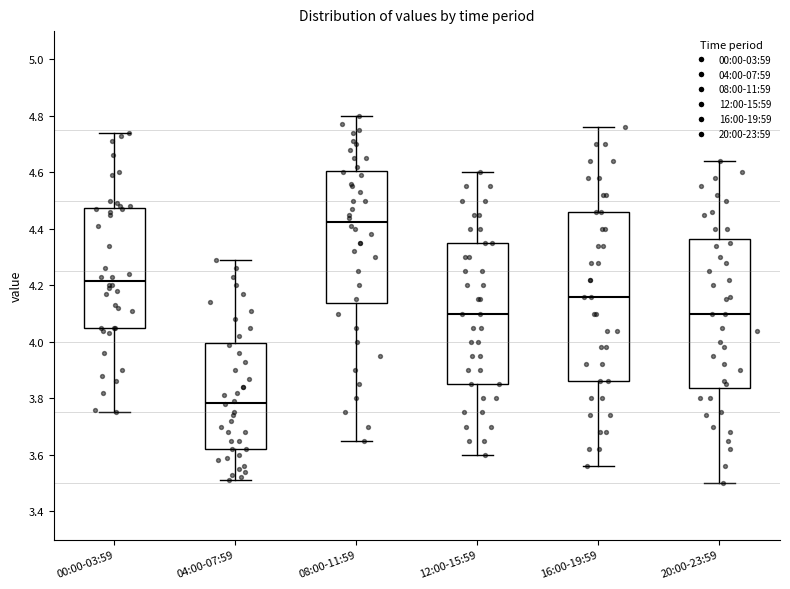

Reading left to right, transcribe this box plot: for each box, give where its median line is, the range the box spans, and where its two whiskers end, as read against the y-axis. The values are not printed on the chart, so give them approximately, as read against the axis.

00:00-03:59: median 4.22, box 4.06 to 4.48, whiskers 3.76 to 4.74
04:00-07:59: median 3.78, box 3.62 to 4.00, whiskers 3.52 to 4.30
08:00-11:59: median 4.42, box 4.14 to 4.60, whiskers 3.66 to 4.80
12:00-15:59: median 4.10, box 3.86 to 4.36, whiskers 3.60 to 4.60
16:00-19:59: median 4.16, box 3.86 to 4.46, whiskers 3.56 to 4.76
20:00-23:59: median 4.10, box 3.84 to 4.36, whiskers 3.50 to 4.64